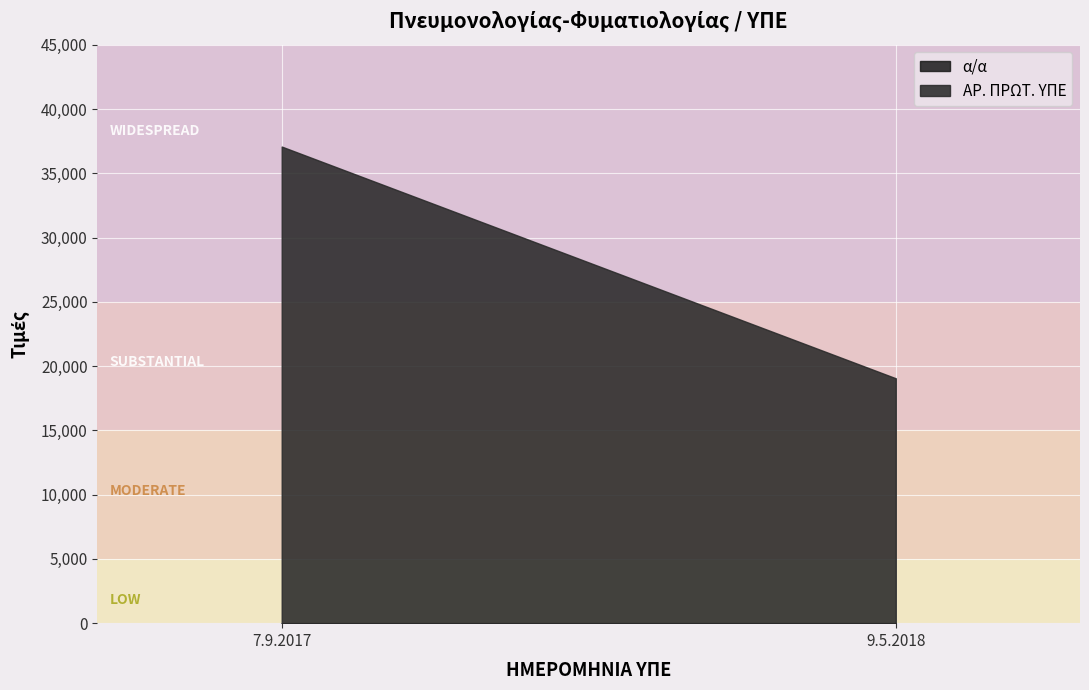

At which category is the sum across all series the highest?

7.9.2017